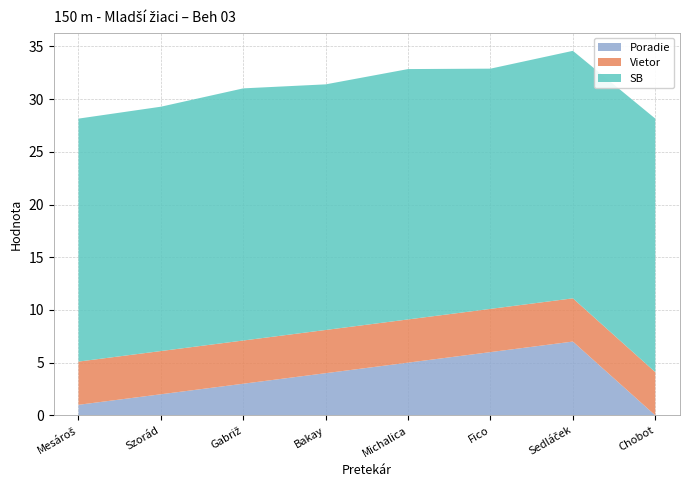

Reading left to right, list all the values displayed in this chart.

SB: 23.1	23.2	23.9	23.3	23.8	22.8	23.5	24.1
Vietor: 4.1	4.1	4.1	4.1	4.1	4.1	4.1	4.1
Poradie: 1.0	2.0	3.0	4.0	5.0	6.0	7.0	0.0